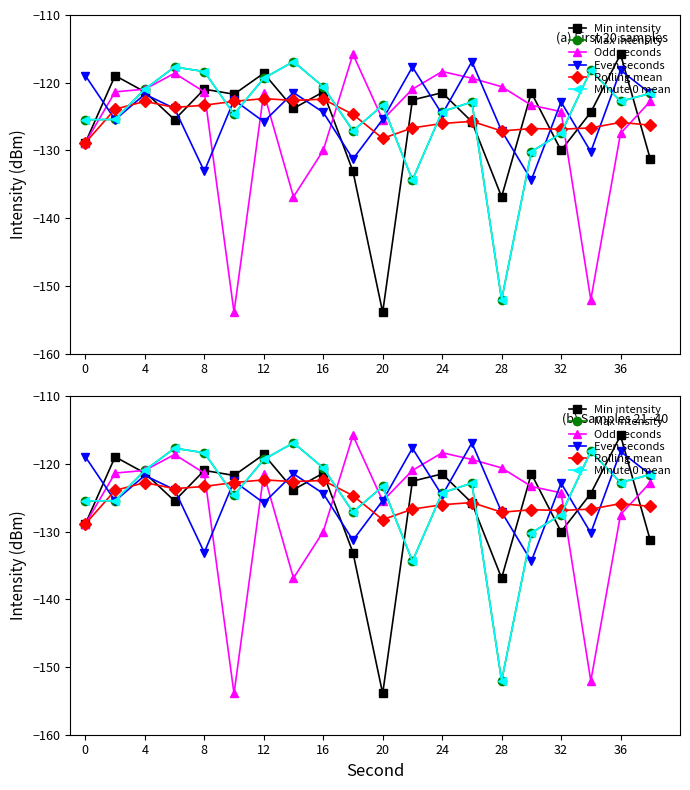

How many data points in Even seconds are less than -123?

11